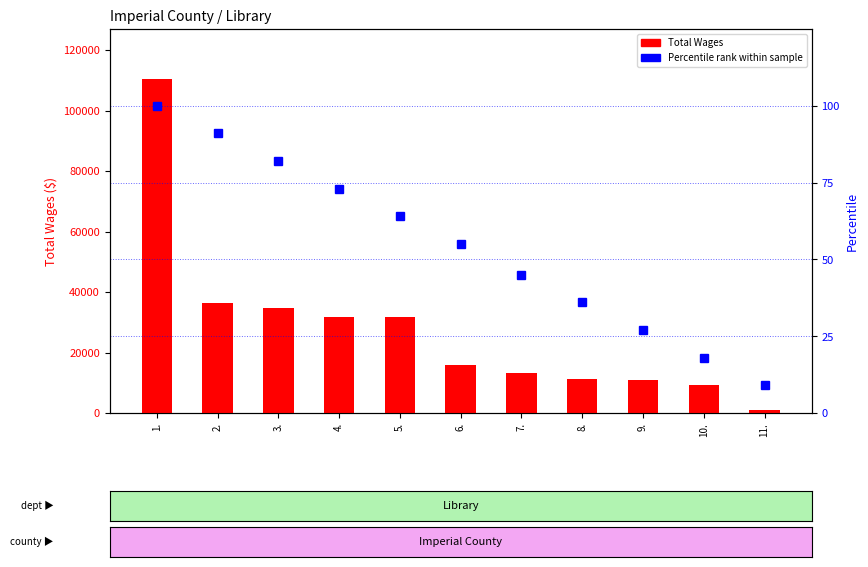

How many data points in Total Wages are above 15890?

5